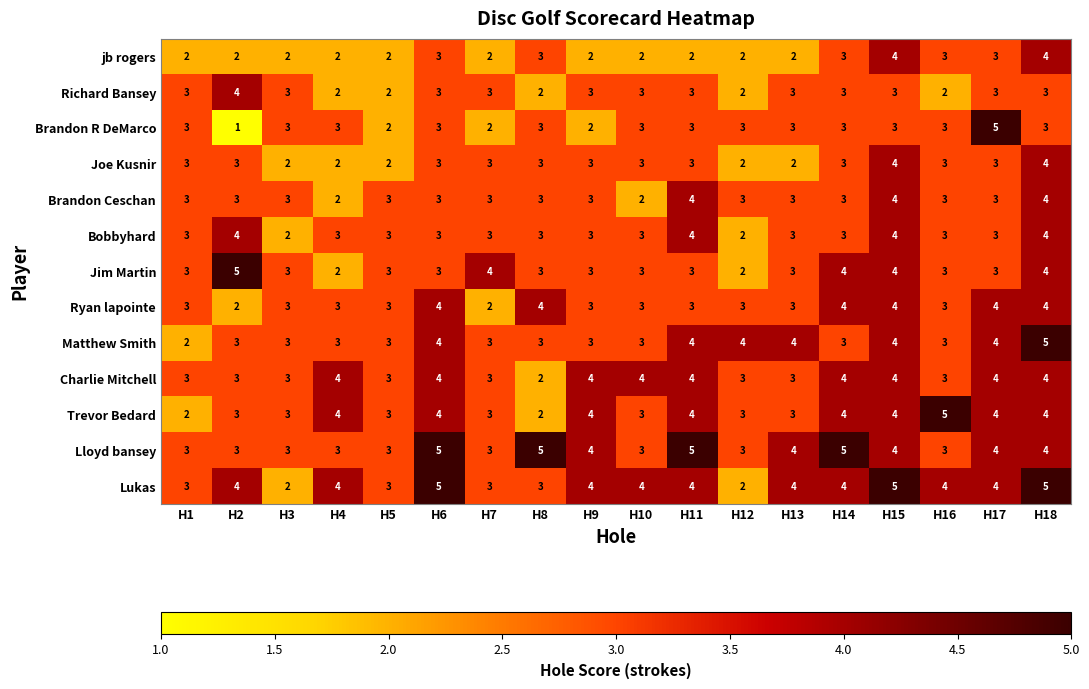

Which category has the highest value across all series?

H17